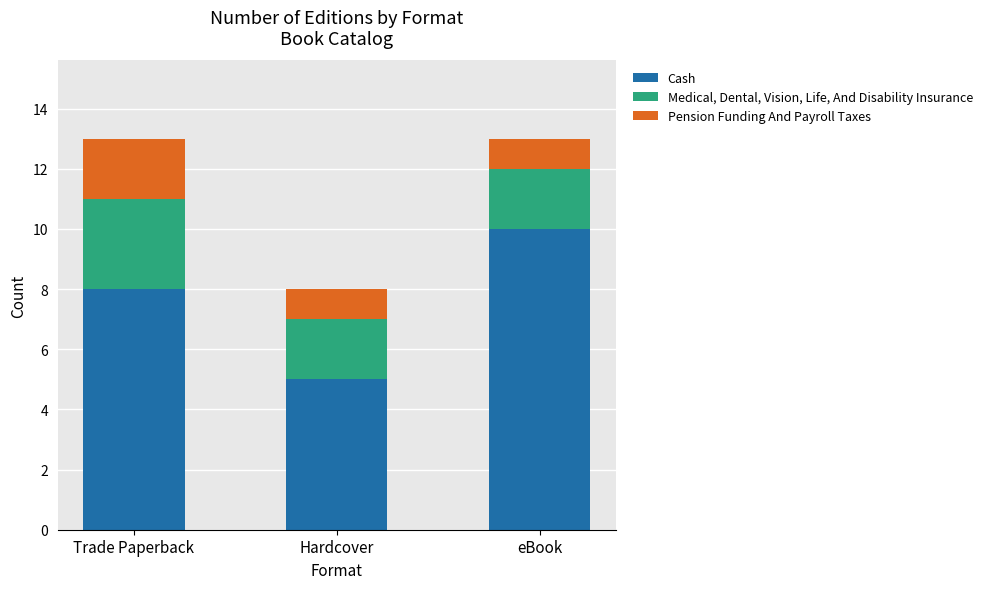

What is the difference between the maximum and minimum values in the Cash series?

5